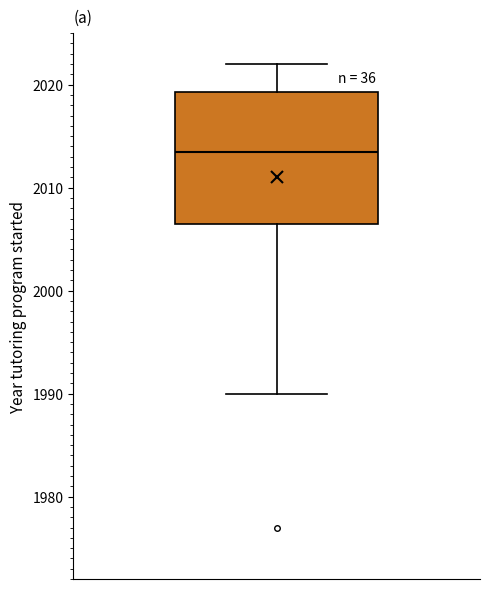

Where does the median line of the box sit on the y-axis? The values are not printed on the chart, so give them approximately, as read against the axis.

2014